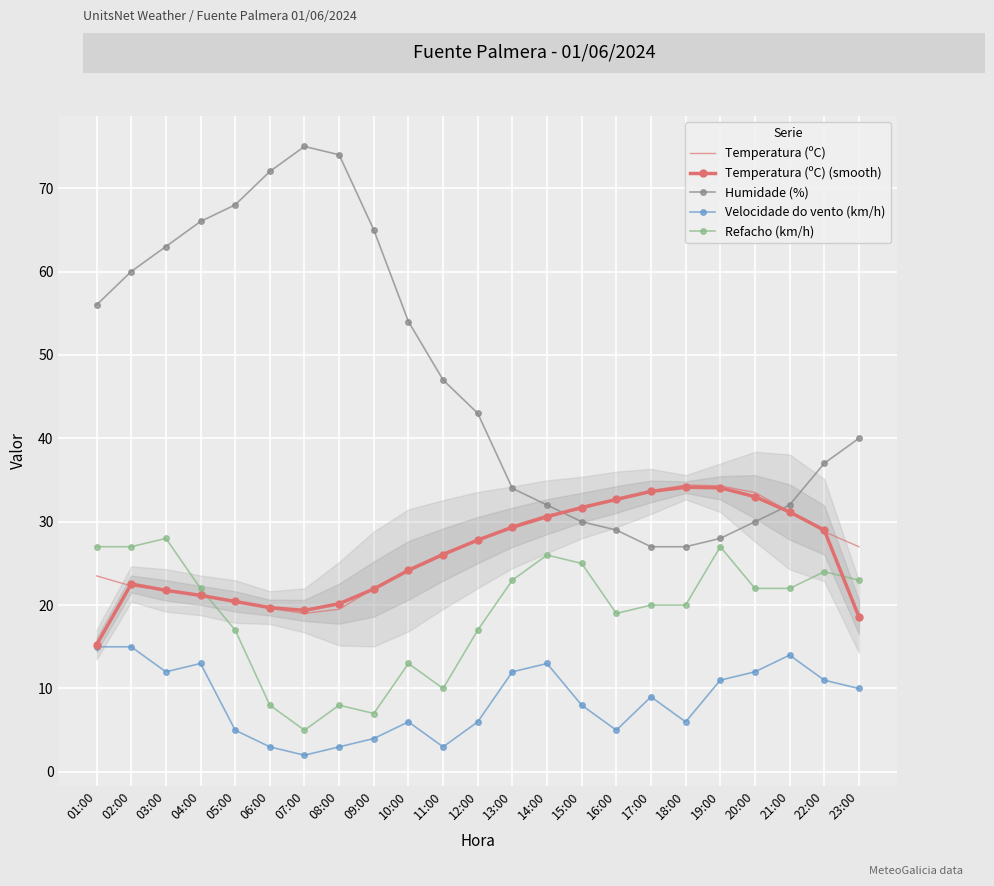

What is the average value of the Humidade (%) series?

47.3